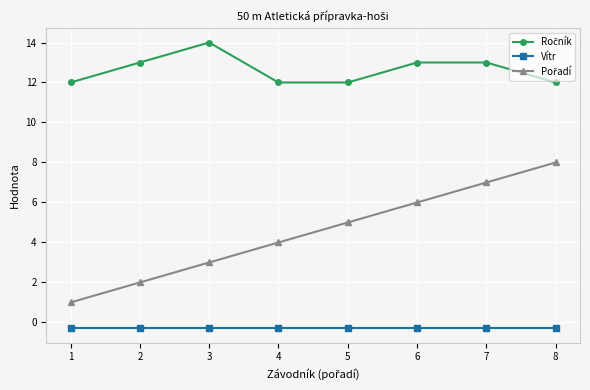

At which category does the chart reach its peak across all series?

3